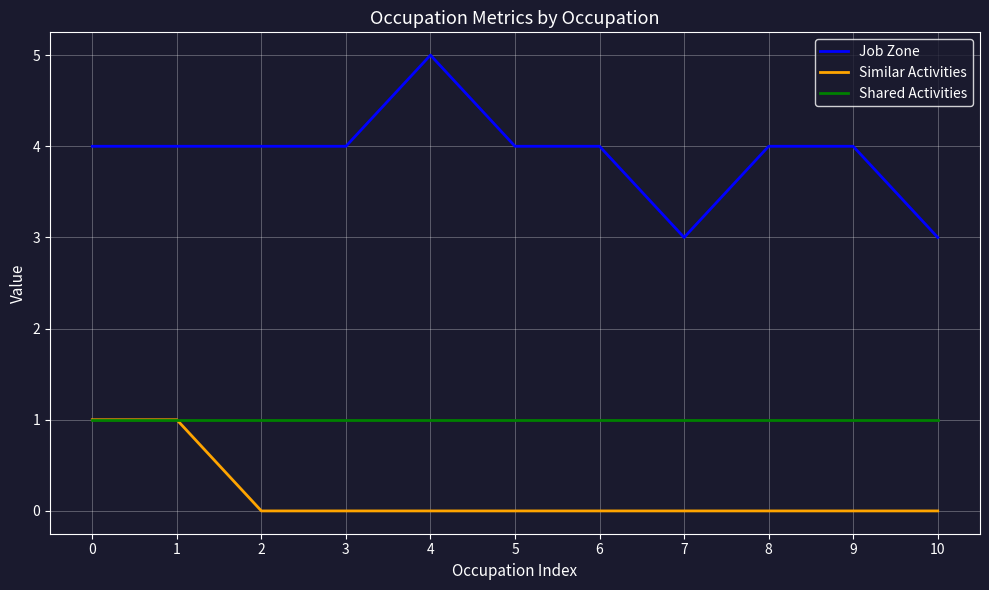

The Shared Activities series shows 2 at 6. True or false?

False